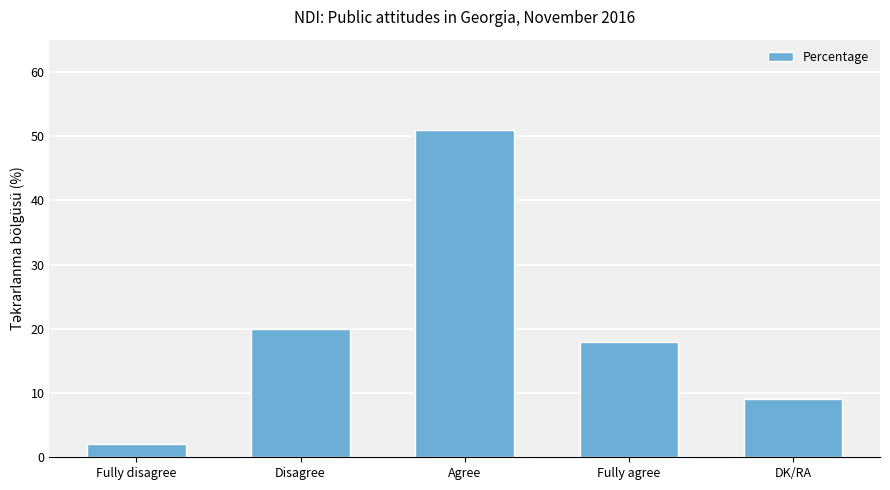

How many bars are there in total?

5